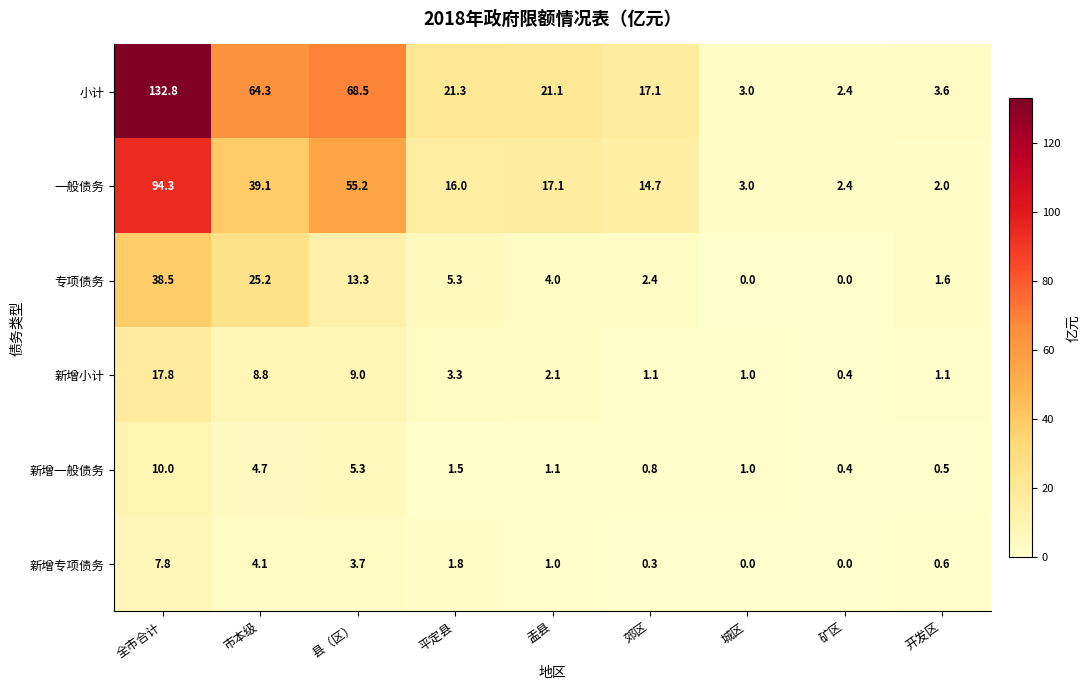

Where is 一般债务 nearest to the value 48?

县（区）